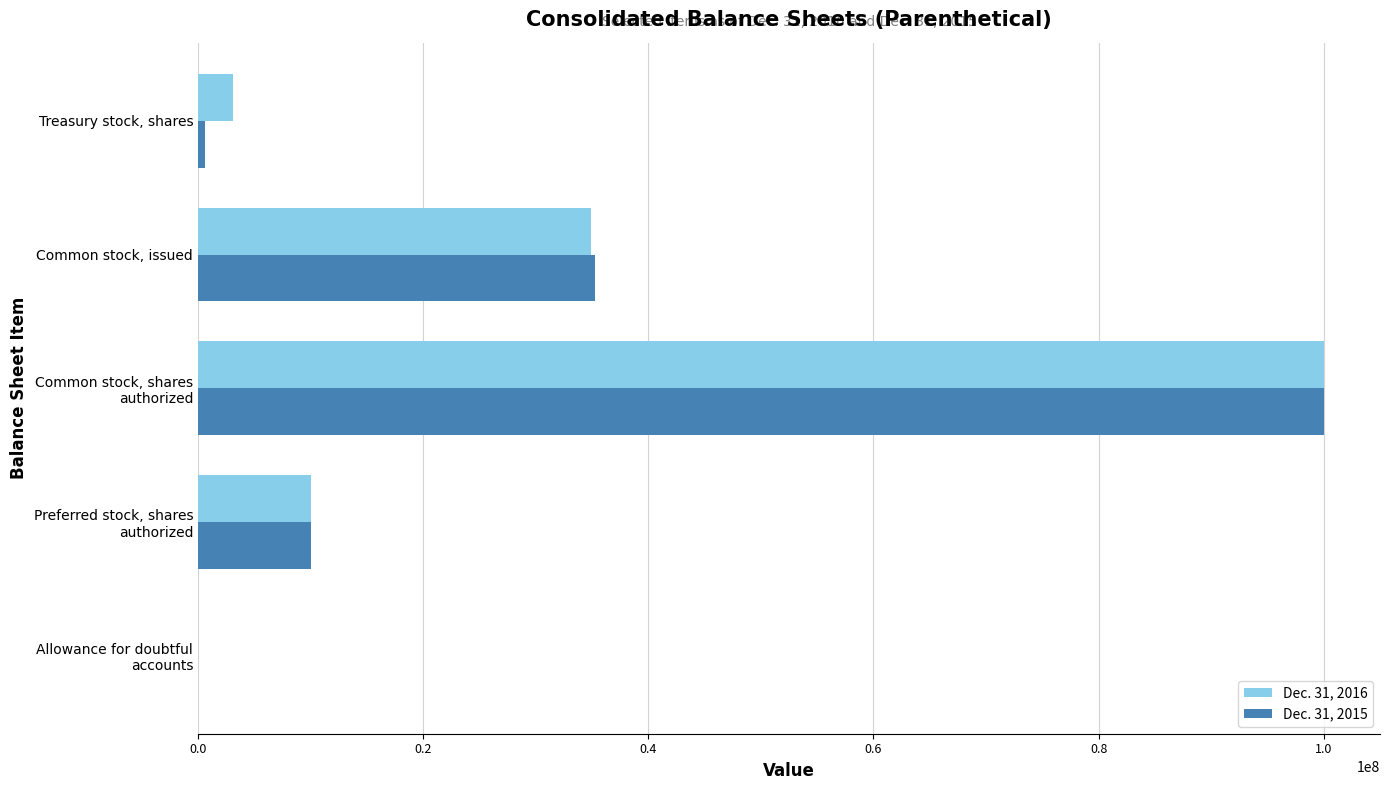

The value of Dec. 31, 2016 at Common stock, issued is 54658868. True or false?

False